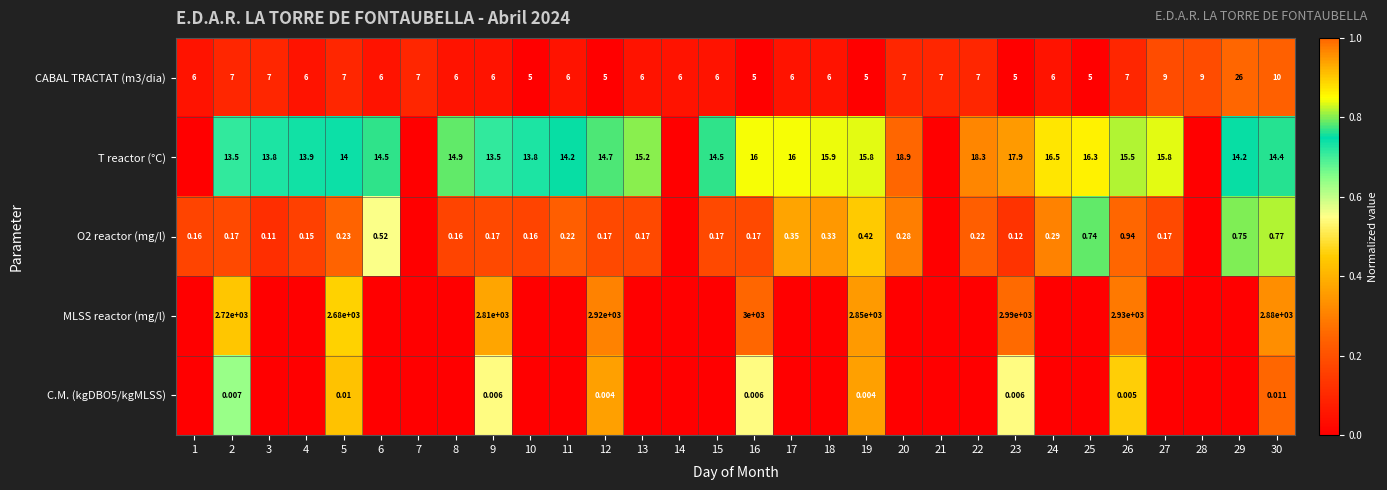

Is the value of C.M. (kgDBO5/kgMLSS) at 9 greater than the value of T reactor (°C) at 29?

No